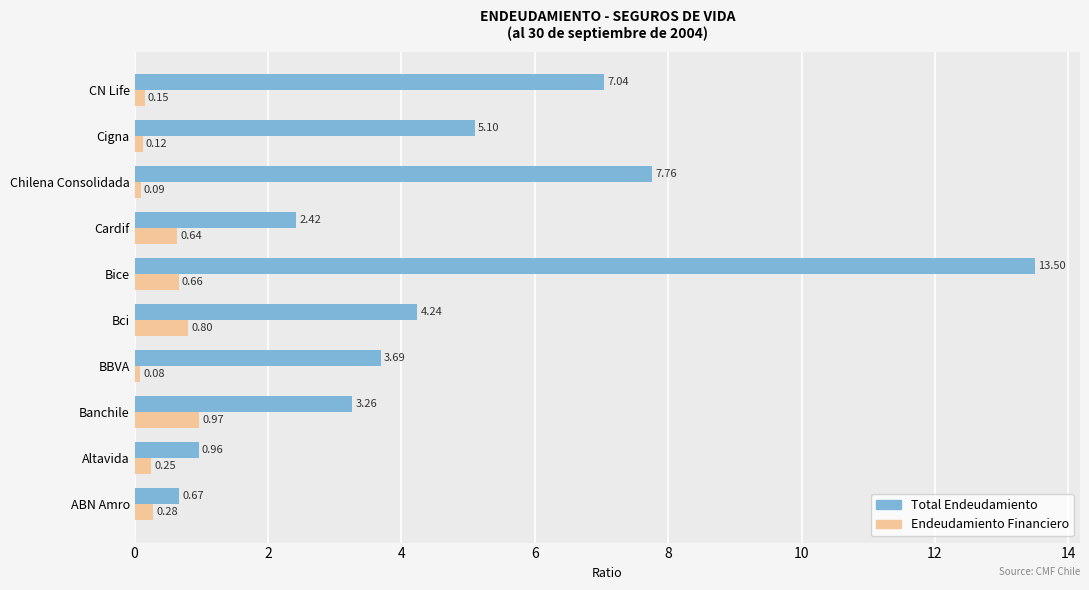

What is the sum of the Endeudamiento Financiero values at CN Life and ABN Amro?

0.4